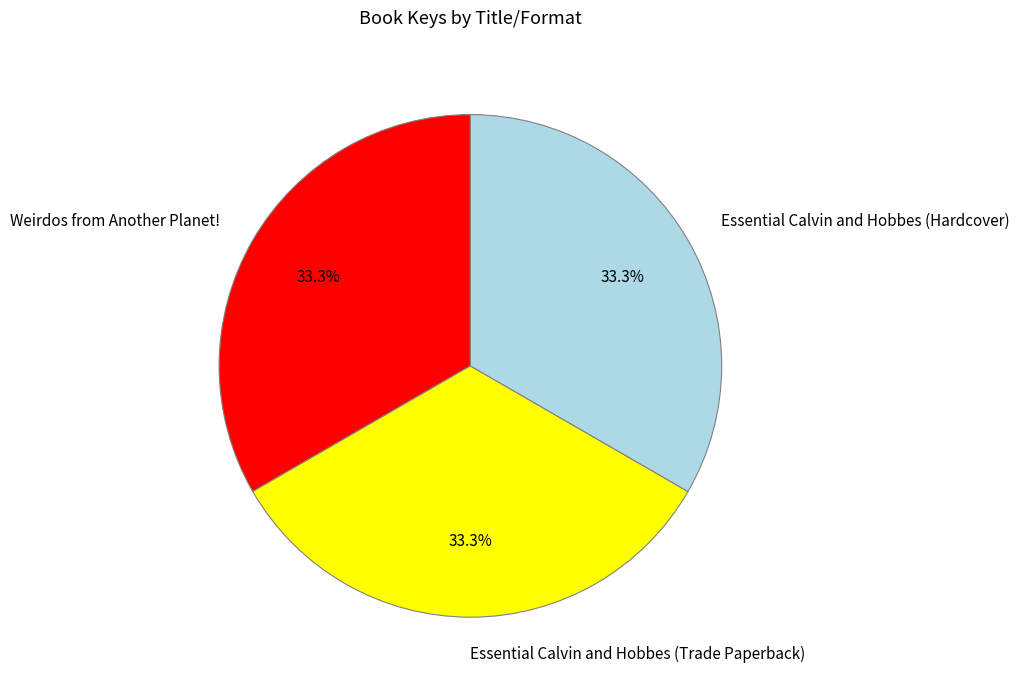

To the nearest percent, what is the combined percentage of Essential Calvin and Hobbes (Trade Paperback) and Weirdos from Another Planet!?

67%